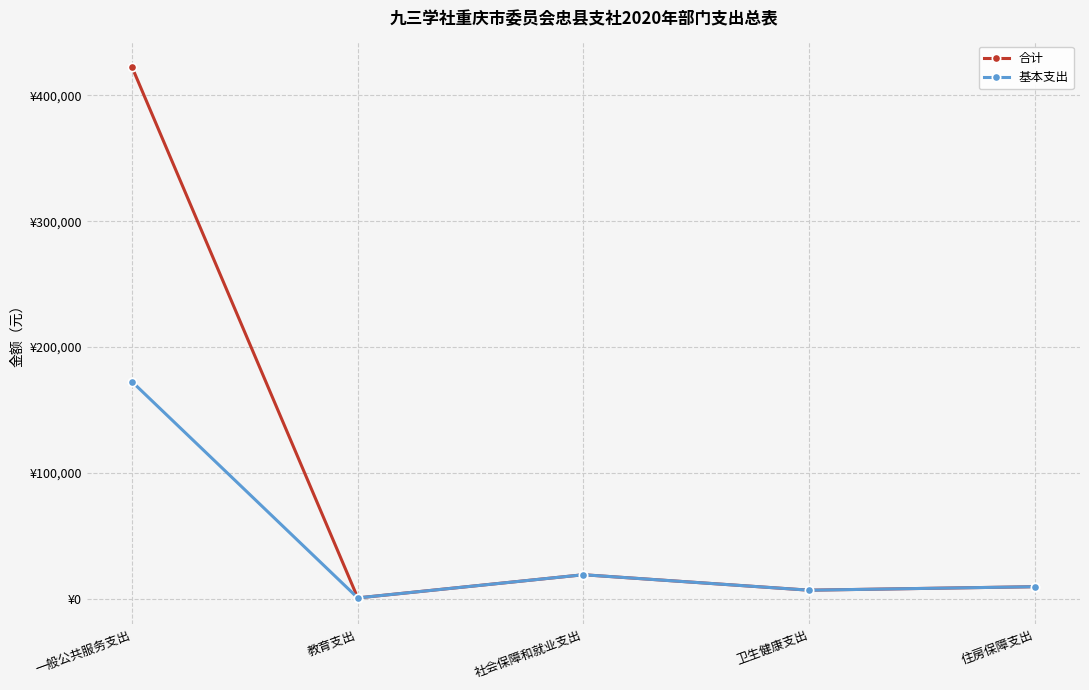

Which series has the largest range (max minus min)?

合计